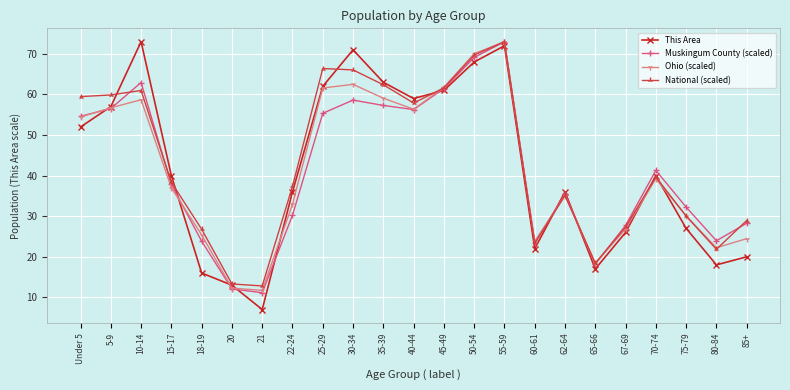

What is the label of the 13th point from the right?

35-39